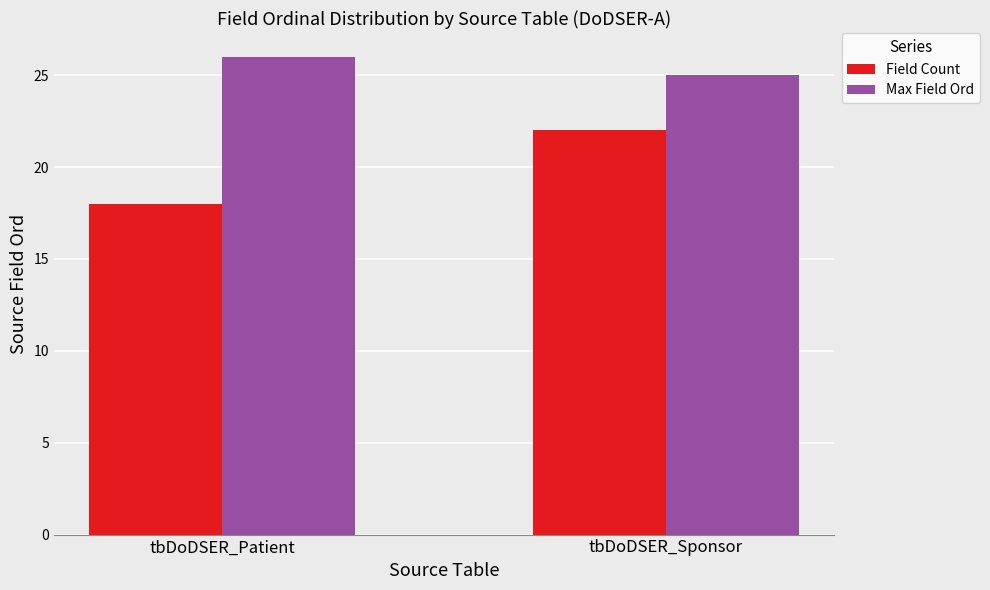

What is the difference between the highest and lowest values at tbDoDSER_Sponsor?

3